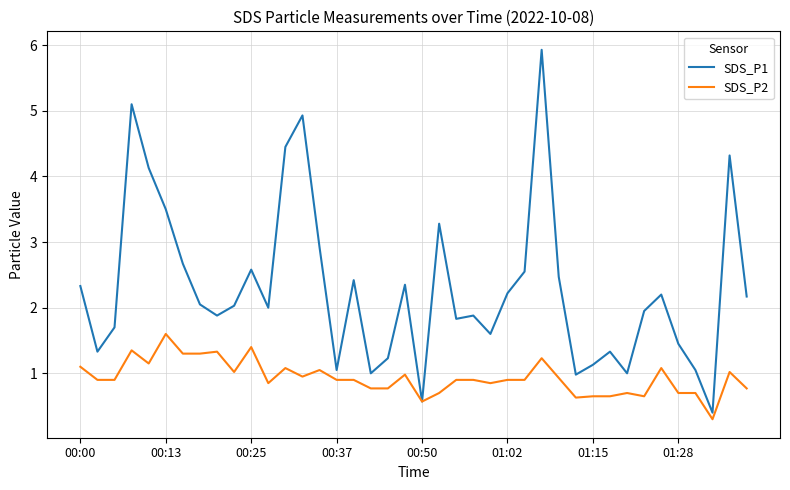

At how many categories does at least one series exceed 3?

8